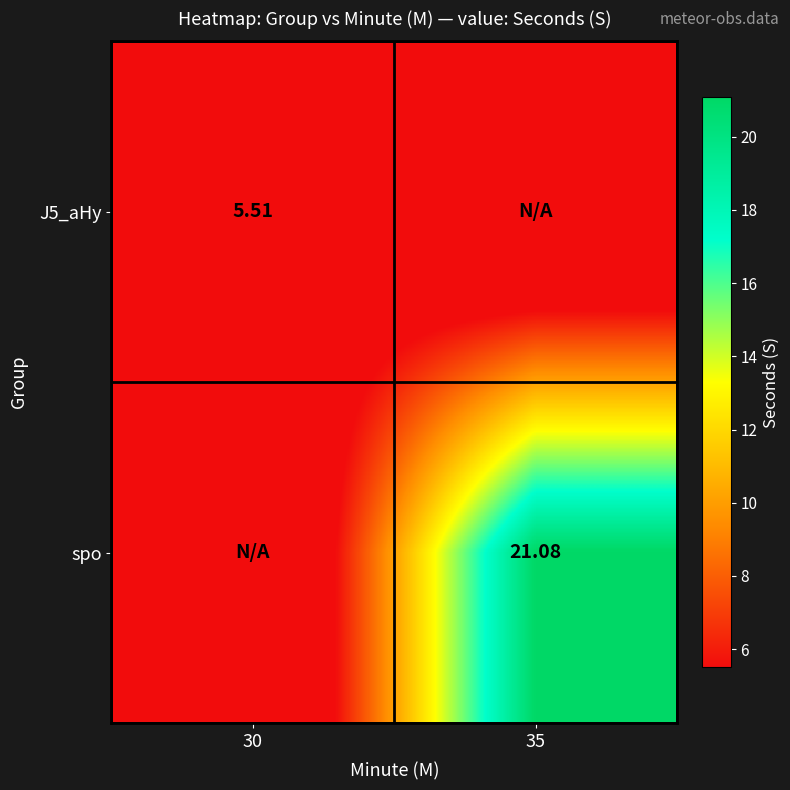

Rank the categories by spo value from highest to lowest.

35, 30